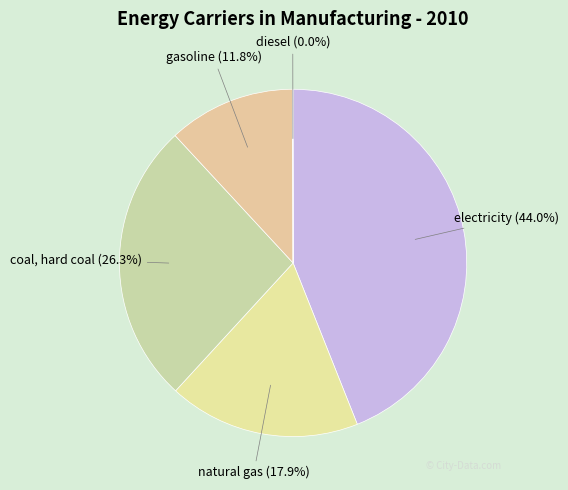

What portion of the pie excludes gasoline?

88.2%